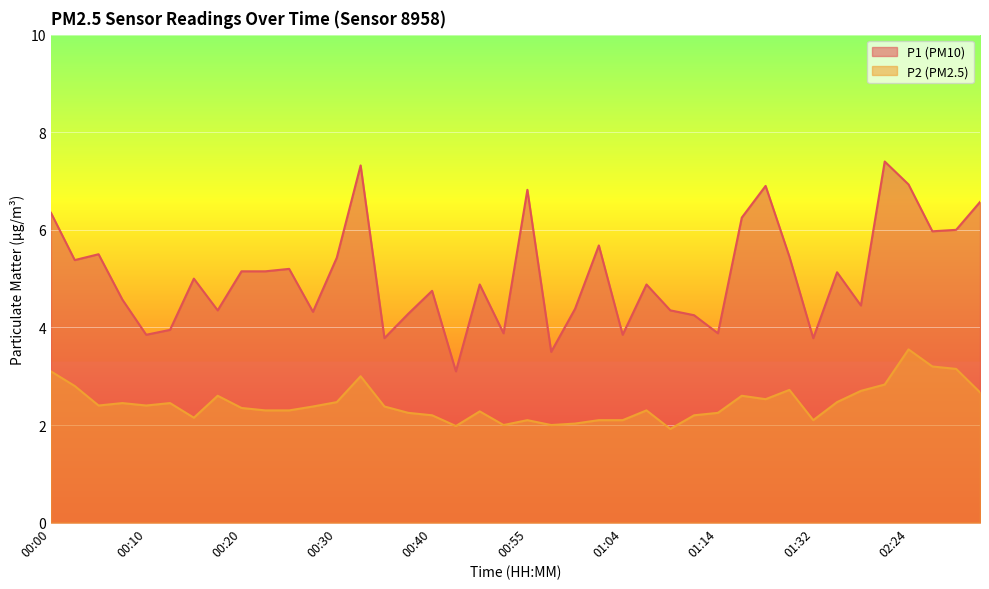

How many lines are shown in the chart?

2